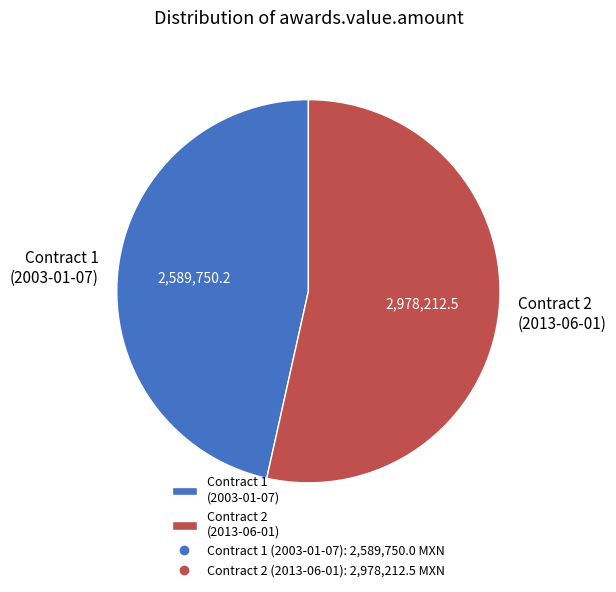

True or false: Contract 2 (2013-06-01) accounts for 53% of the total.

True